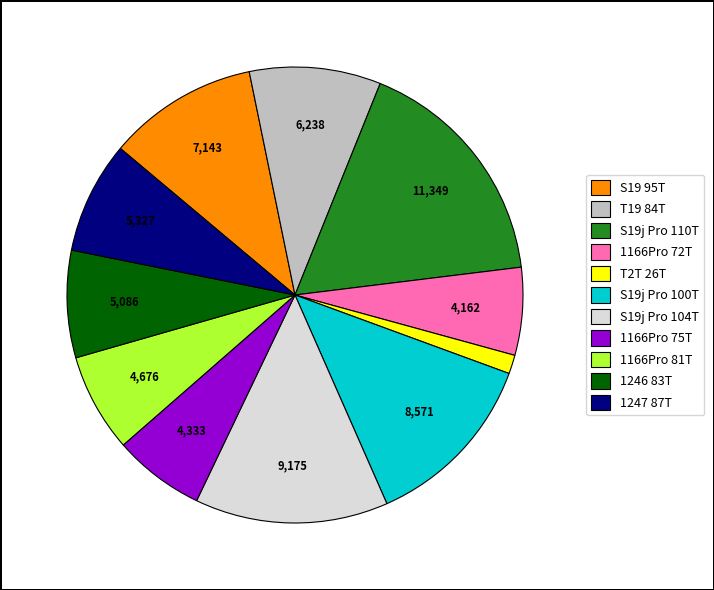

Does S19j Pro 104T represent more than half of the total?

No